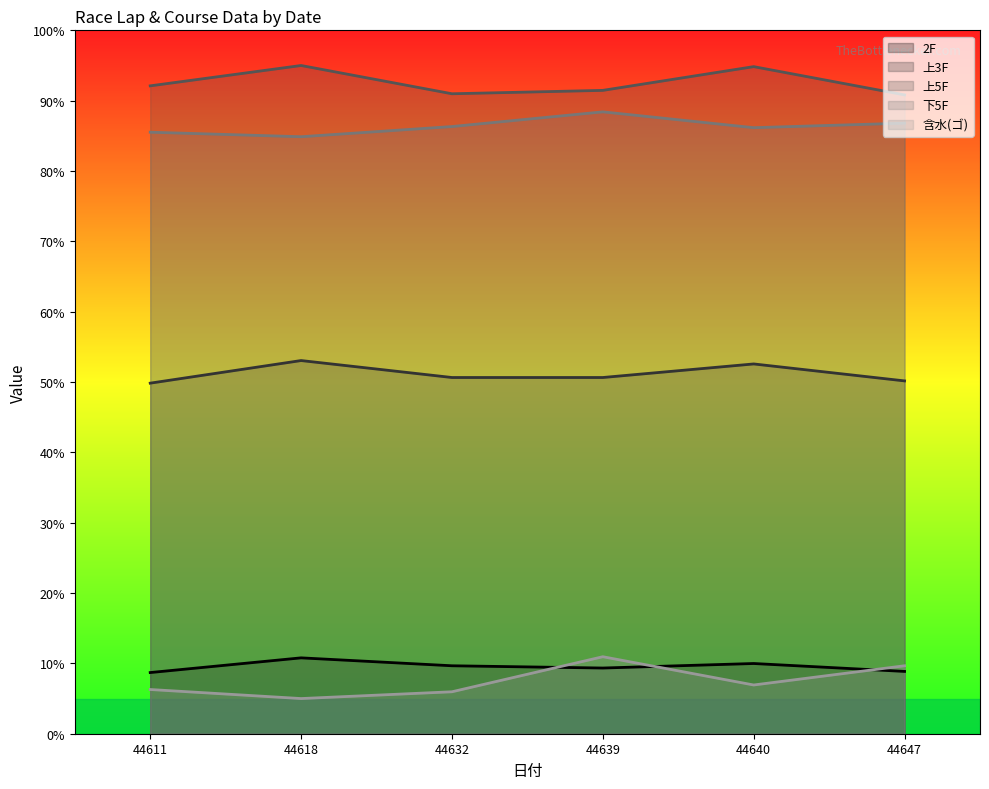

True or false: 下5F has a value of 53.0 at 44611.

False